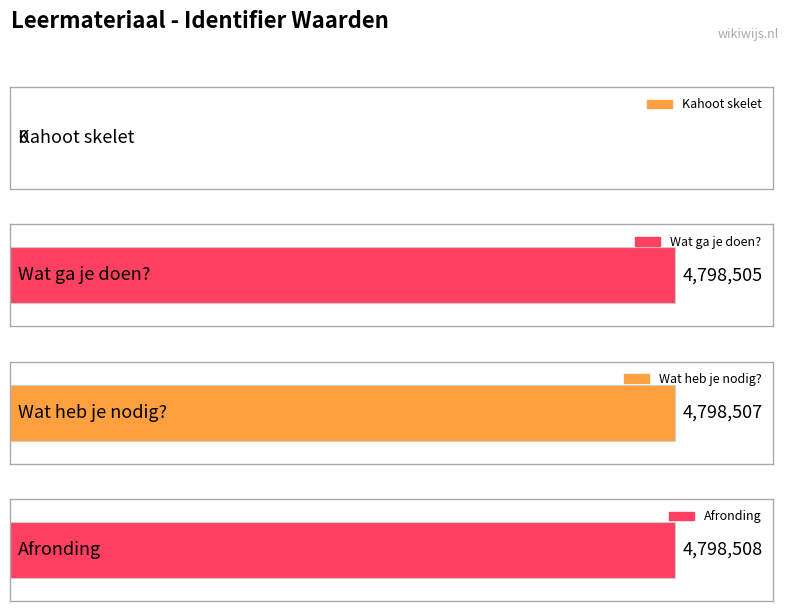

Reading left to right, list all the values displayed in this chart.

0	4798505	4798507	4798508